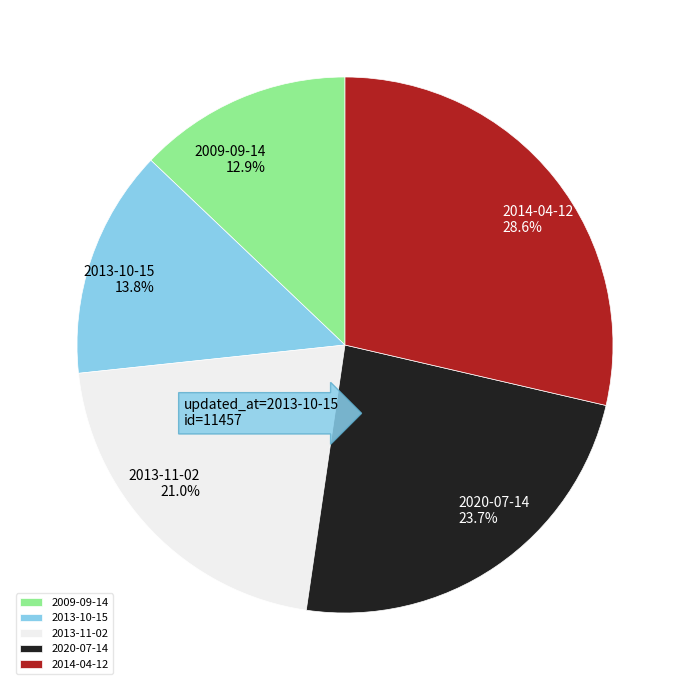

What is the largest slice in the pie chart?

2014-04-12